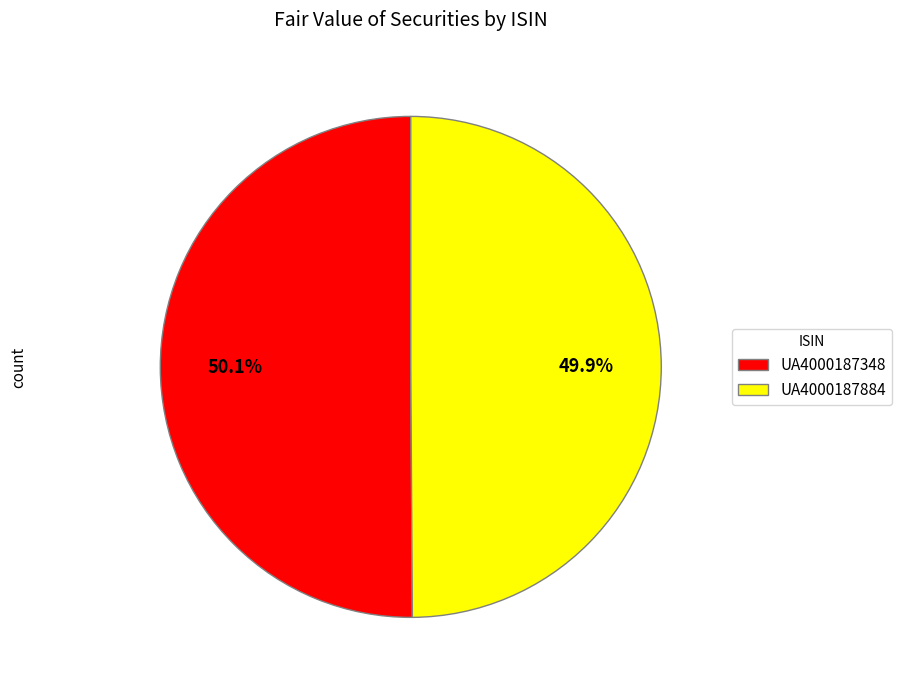

Combined, do UA4000187348 and UA4000187884 account for over 50%?

Yes